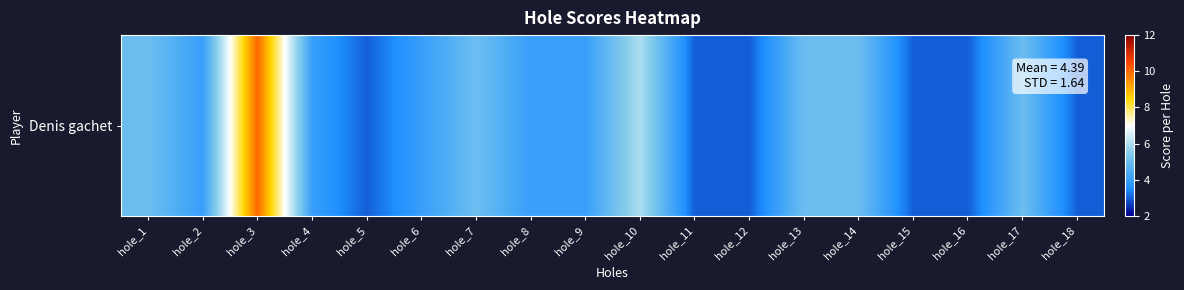

Rank the categories by value from lowest to highest.

hole_5, hole_11, hole_12, hole_15, hole_16, hole_18, hole_2, hole_4, hole_6, hole_8, hole_9, hole_1, hole_7, hole_13, hole_14, hole_17, hole_10, hole_3